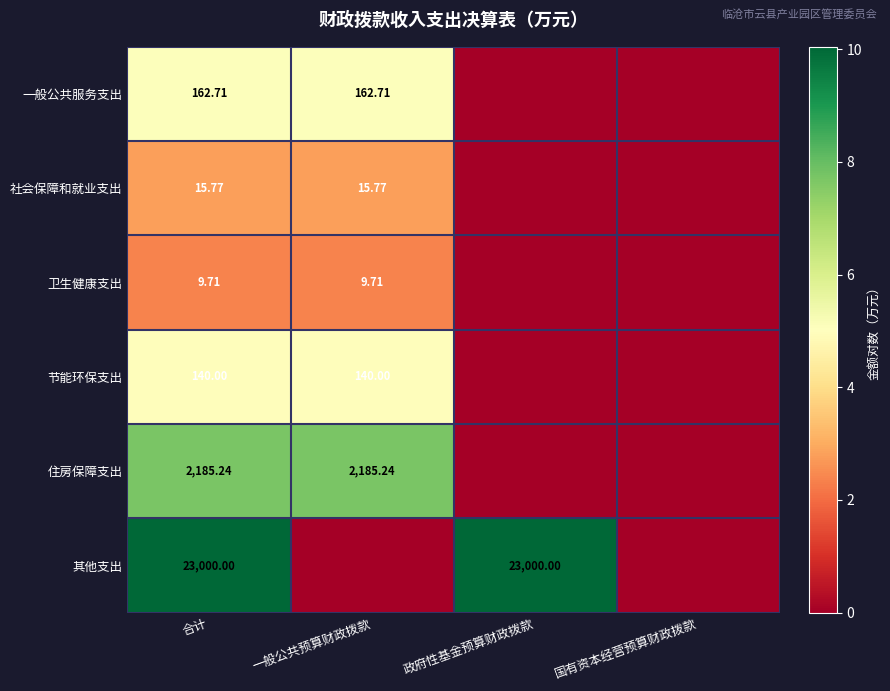

Where does the 一般公共服务支出 series first go above 5?

合计